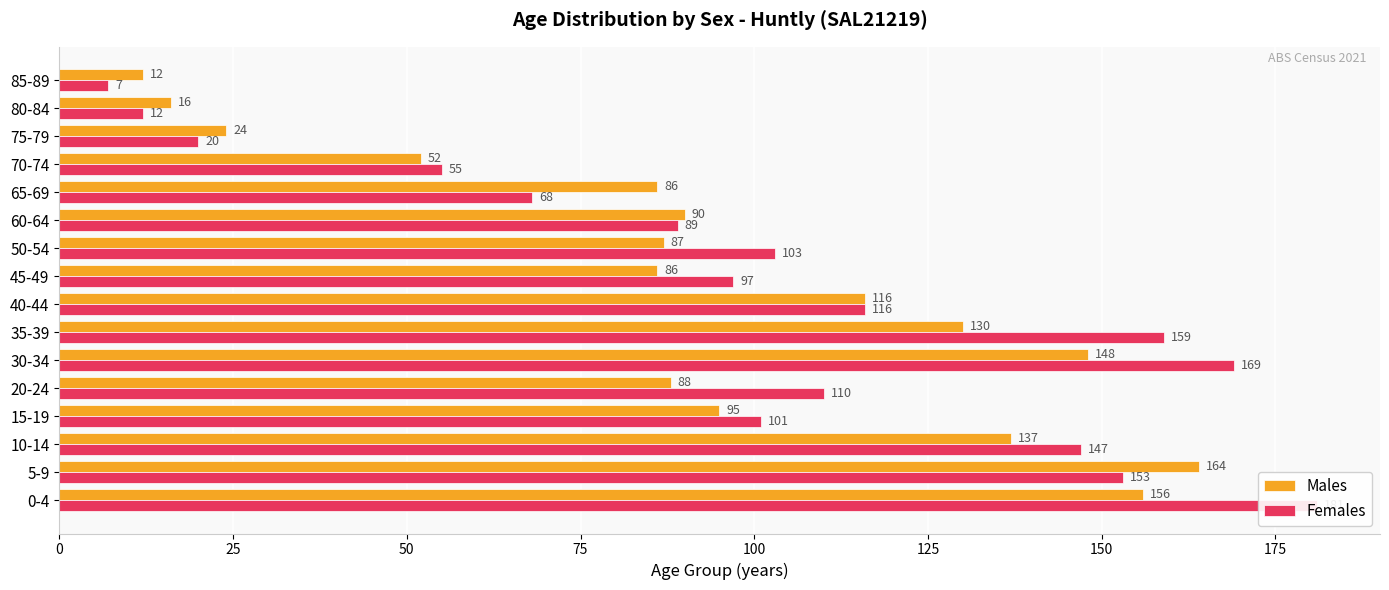

What are all the series names shown in the legend?

Males, Females